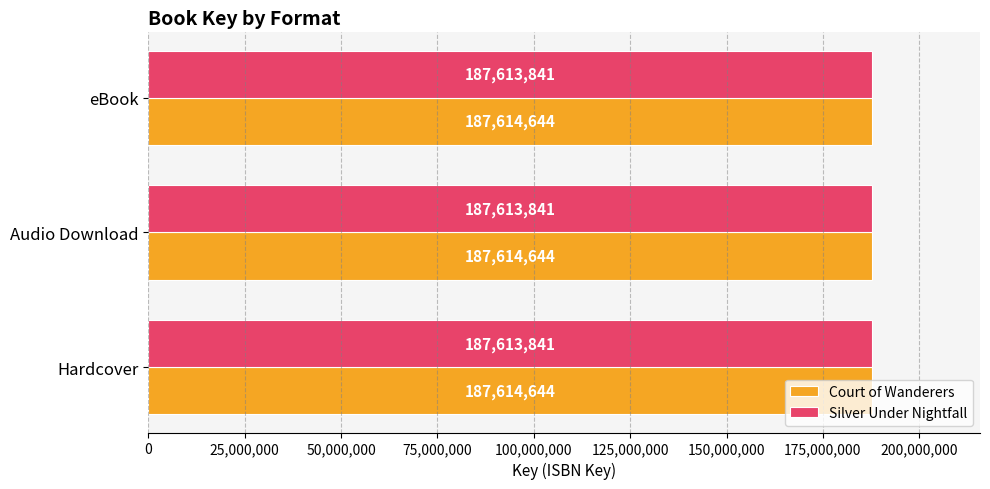

How many categories are shown in the chart?

3